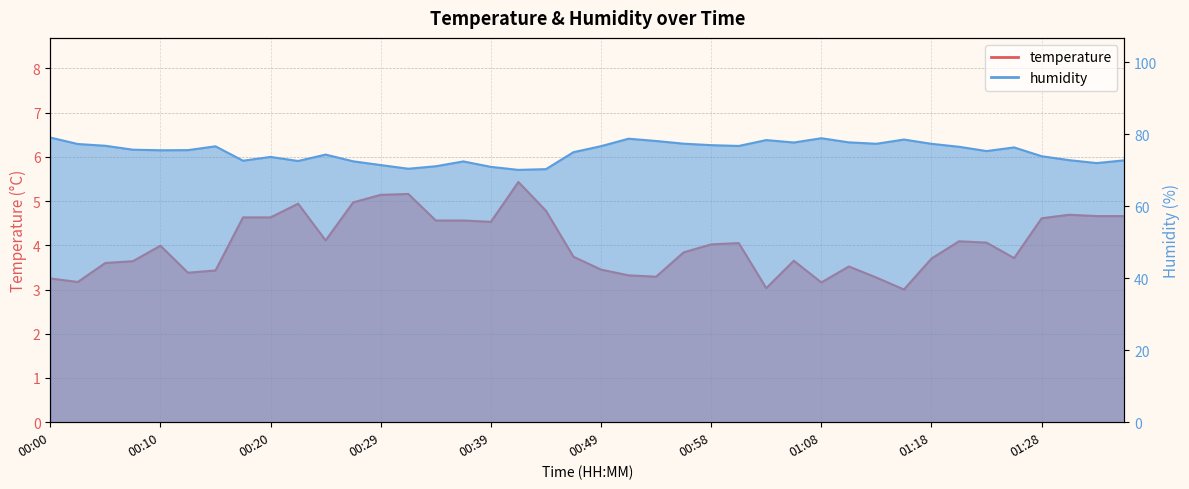

The value of humidity at 01:03 is 131.9. True or false?

False